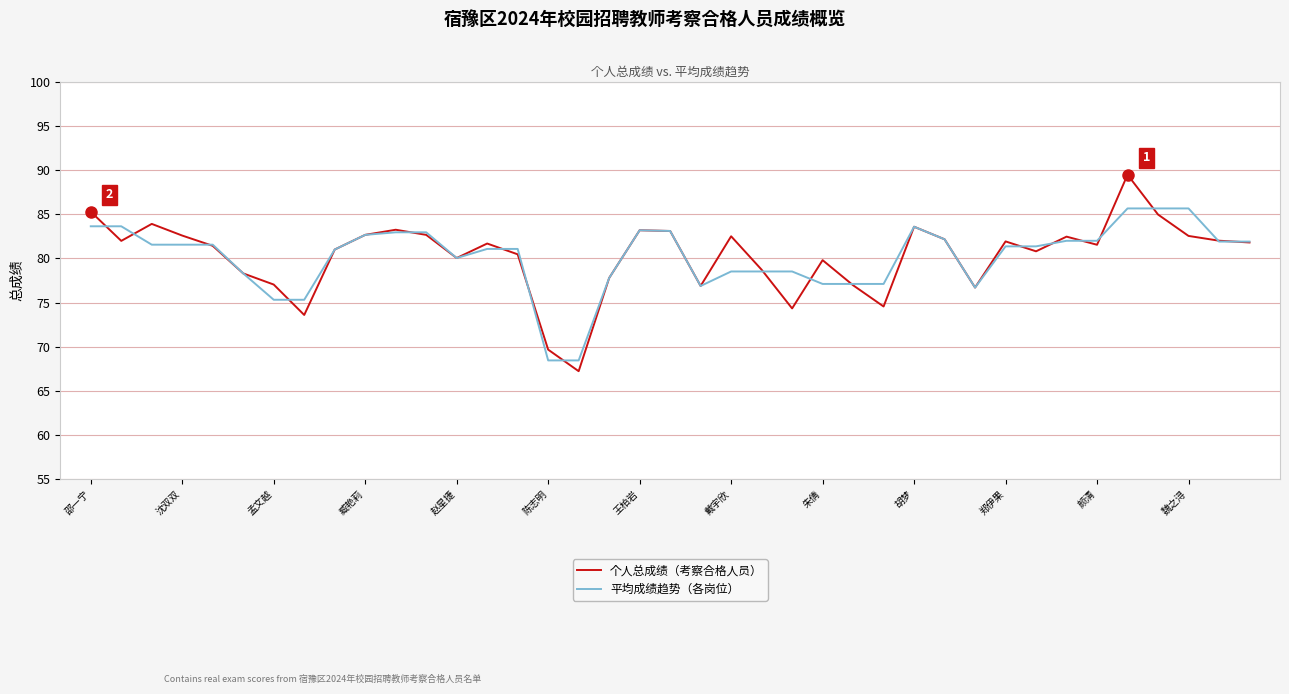

Rank the series by their maximum value, from lowest to highest.

平均成绩趋势（各岗位）, 个人总成绩（考察合格人员）